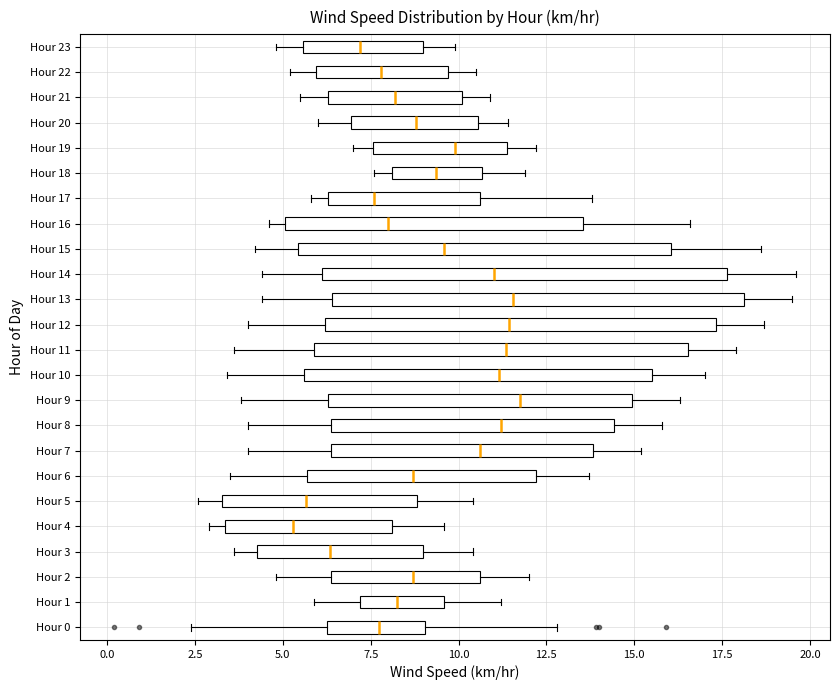

Reading bottom to top, read every box against the x-axis: the position of its median line, the range the box covers, and the ends of its whiskers. The values are not printed on the chart, so give them approximately, as read against the axis.

Hour 0: median 8.0, box 6.5 to 9.0, whiskers 2.5 to 13.0
Hour 1: median 8.5, box 7.0 to 9.5, whiskers 6.0 to 11.0
Hour 2: median 8.5, box 6.5 to 10.5, whiskers 5.0 to 12.0
Hour 3: median 6.5, box 4.5 to 9.0, whiskers 3.5 to 10.5
Hour 4: median 5.5, box 3.5 to 8.0, whiskers 3.0 to 9.5
Hour 5: median 5.5, box 3.5 to 9.0, whiskers 2.5 to 10.5
Hour 6: median 8.5, box 5.5 to 12.0, whiskers 3.5 to 13.5
Hour 7: median 10.5, box 6.5 to 14.0, whiskers 4.0 to 15.0
Hour 8: median 11.0, box 6.5 to 14.5, whiskers 4.0 to 16.0
Hour 9: median 12.0, box 6.5 to 15.0, whiskers 4.0 to 16.5
Hour 10: median 11.0, box 5.5 to 15.5, whiskers 3.5 to 17.0
Hour 11: median 11.5, box 6.0 to 16.5, whiskers 3.5 to 18.0
Hour 12: median 11.5, box 6.0 to 17.5, whiskers 4.0 to 18.5
Hour 13: median 11.5, box 6.5 to 18.0, whiskers 4.5 to 19.5
Hour 14: median 11.0, box 6.0 to 17.5, whiskers 4.5 to 19.5
Hour 15: median 9.5, box 5.5 to 16.0, whiskers 4.0 to 18.5
Hour 16: median 8.0, box 5.0 to 13.5, whiskers 4.5 to 16.5
Hour 17: median 7.5, box 6.5 to 10.5, whiskers 6.0 to 14.0
Hour 18: median 9.5, box 8.0 to 10.5, whiskers 7.5 to 12.0
Hour 19: median 10.0, box 7.5 to 11.5, whiskers 7.0 to 12.0
Hour 20: median 9.0, box 7.0 to 10.5, whiskers 6.0 to 11.5
Hour 21: median 8.0, box 6.5 to 10.0, whiskers 5.5 to 11.0
Hour 22: median 8.0, box 6.0 to 9.5, whiskers 5.0 to 10.5
Hour 23: median 7.0, box 5.5 to 9.0, whiskers 5.0 to 10.0